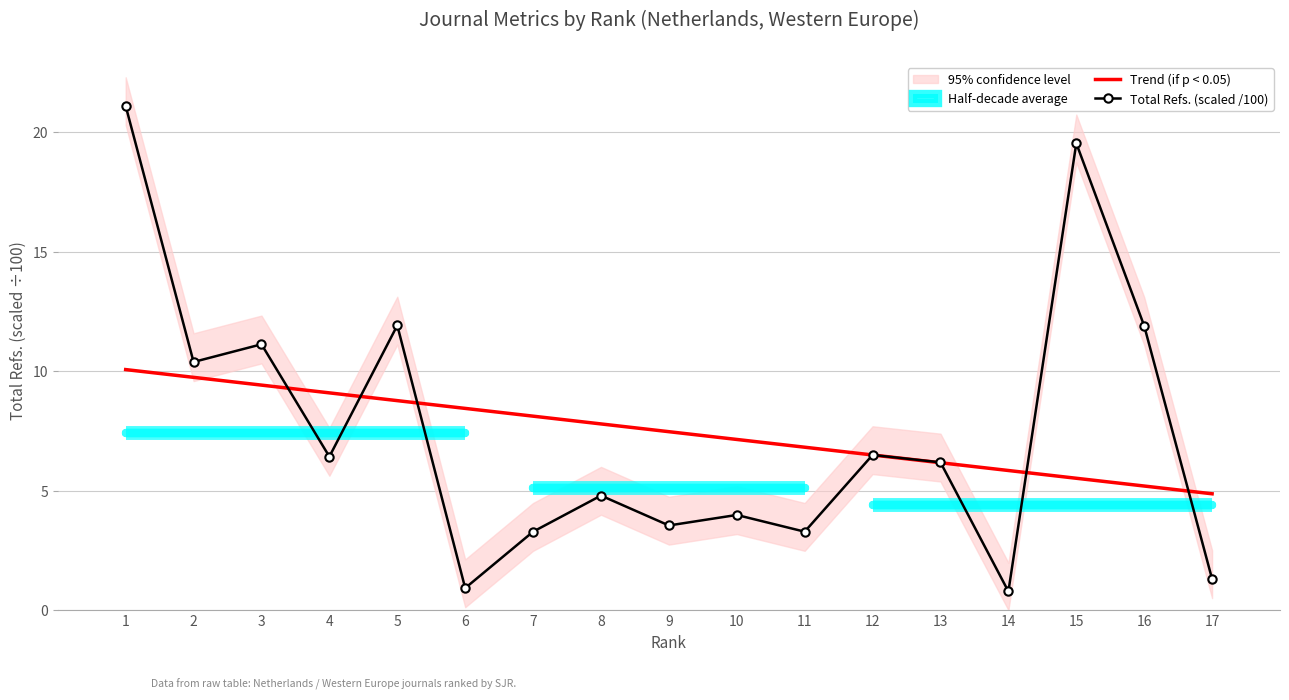

What is the value of the Trend (if p < 0.05) point at the 11th from the left?

6.8